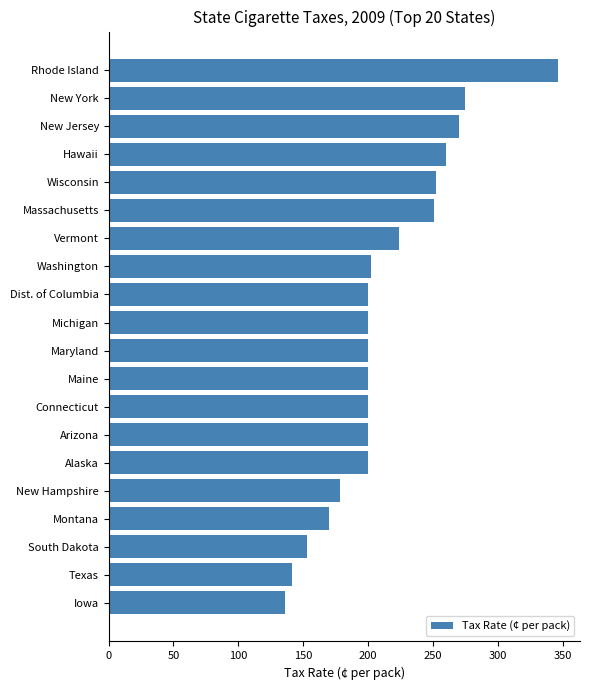

The chart shows a value of 200.0 at Alaska. True or false?

True